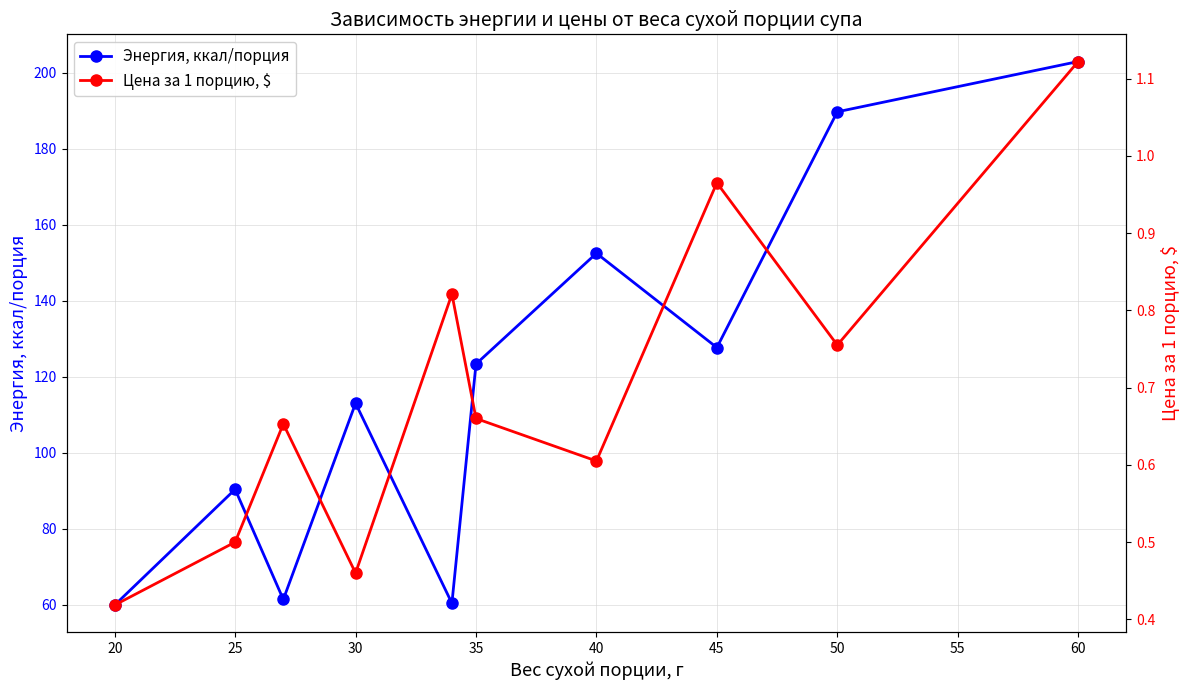

What are all the series names shown in the legend?

Энергия, ккал/порция, Цена за 1 порцию, $